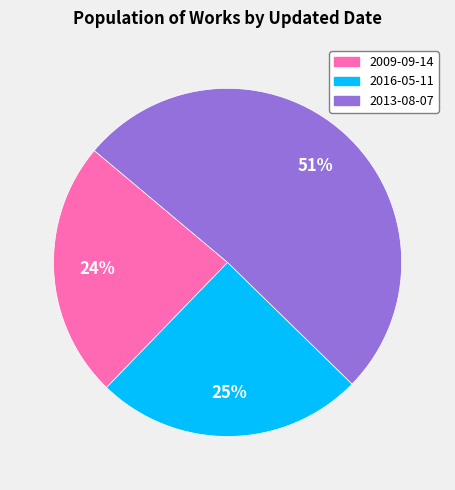

Between 2016-05-11 and 2013-08-07, which is larger?

2013-08-07